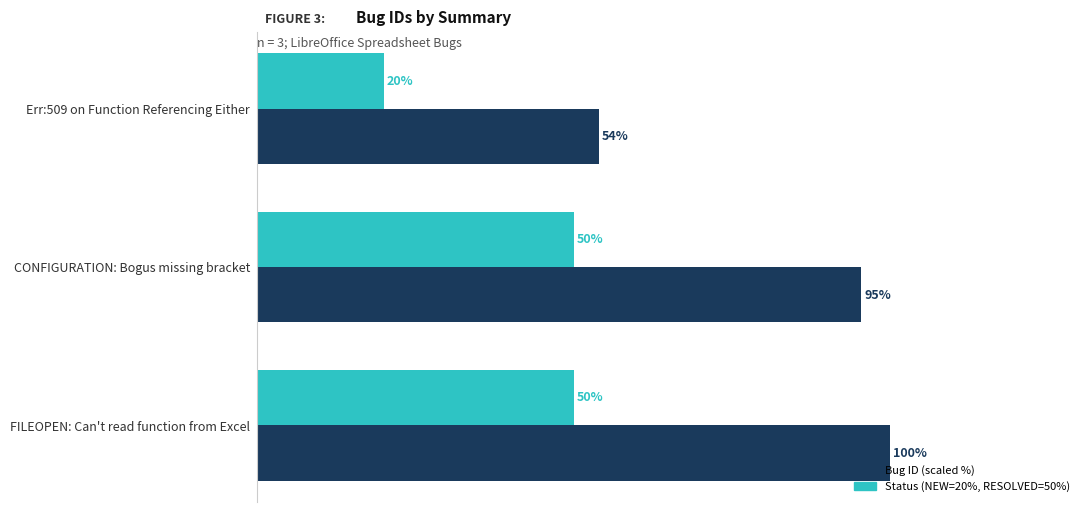

At which category is the sum across all series the highest?

FILEOPEN: Can't read function from Excel